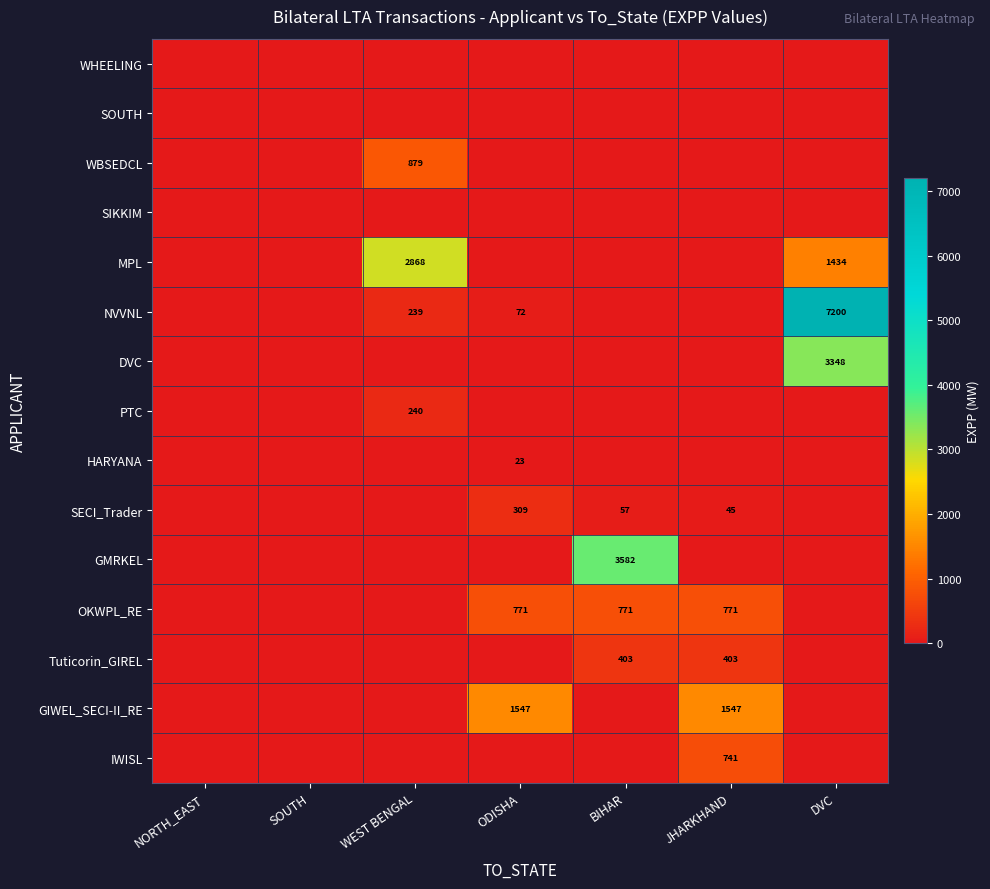

What is the total value across all series at JHARKHAND?

3507.1